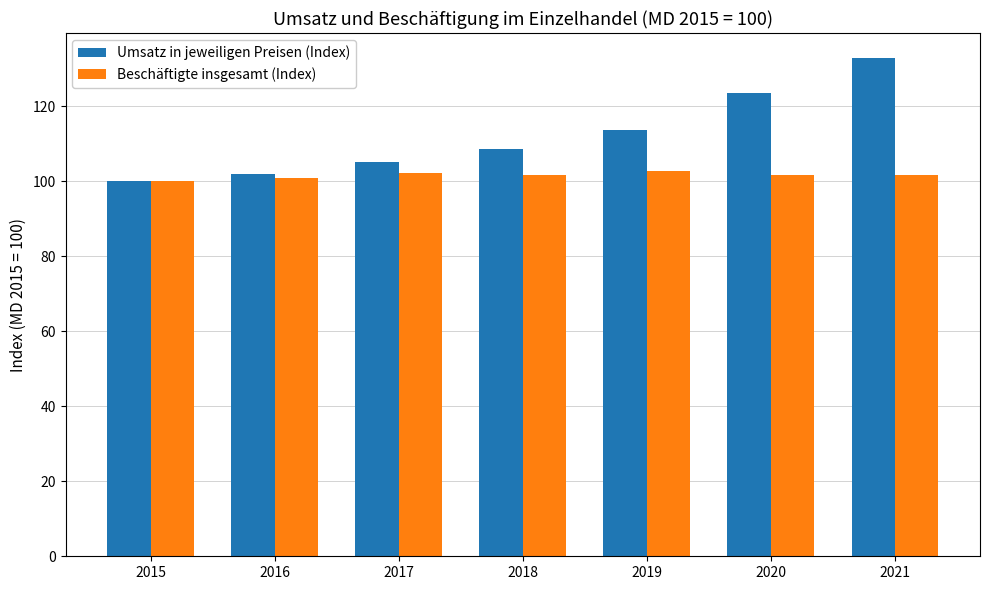

How many groups of bars are there?

7